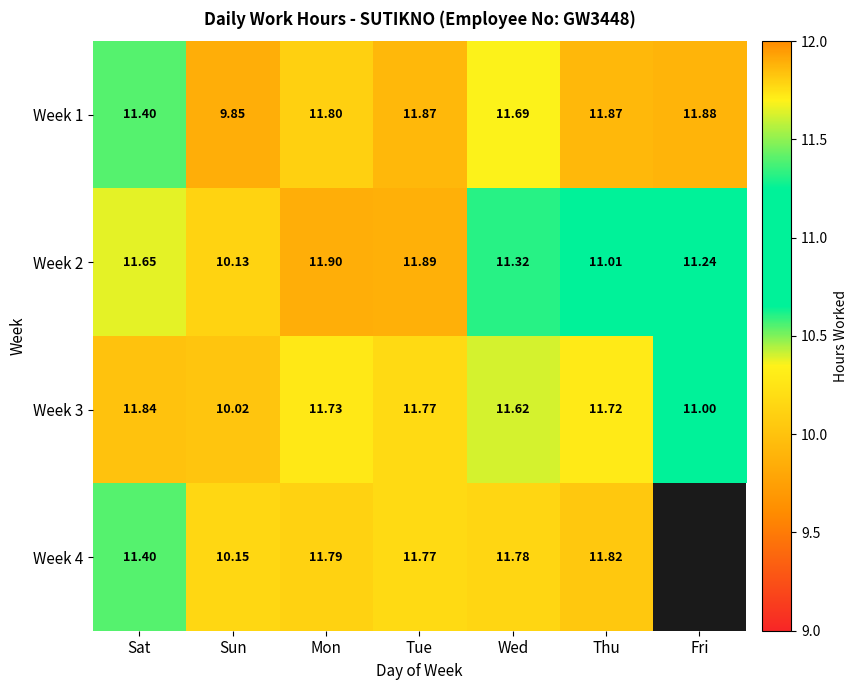

Which category has the lowest value across all series?

Sun